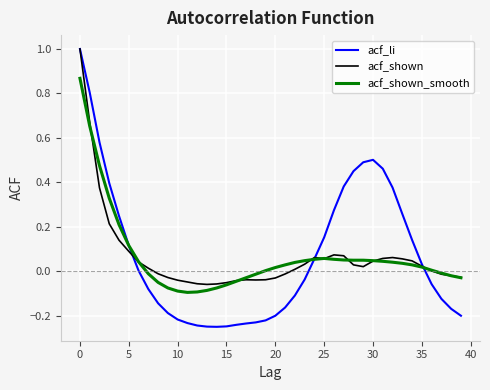

What is the maximum value shown in the chart?

1.0